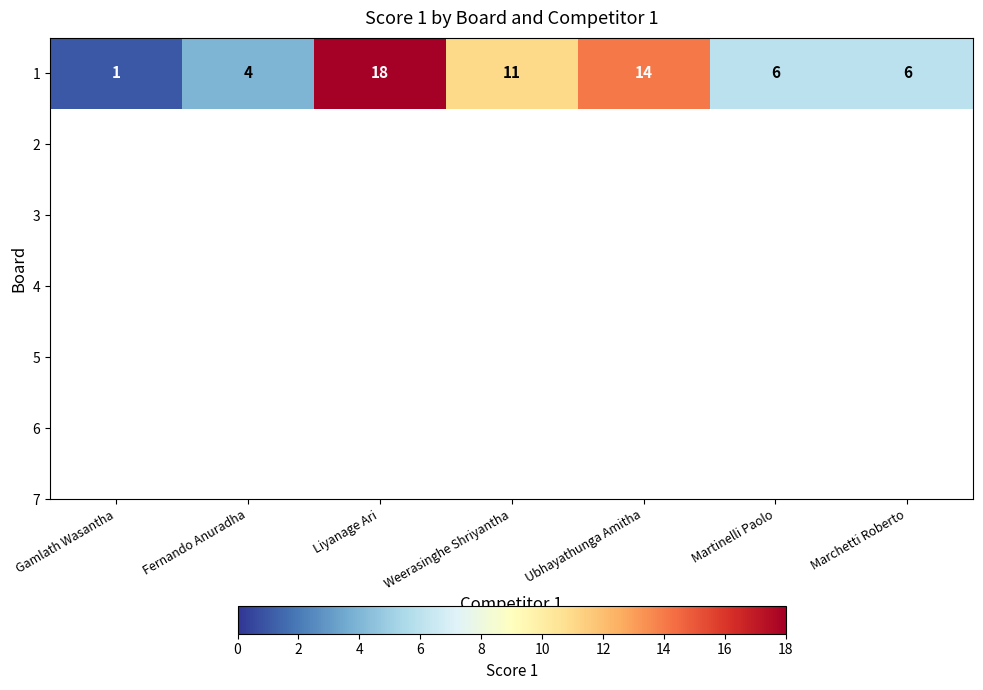

Reading left to right, extract all data points from this chart.

1	4	18	11	14	6	6